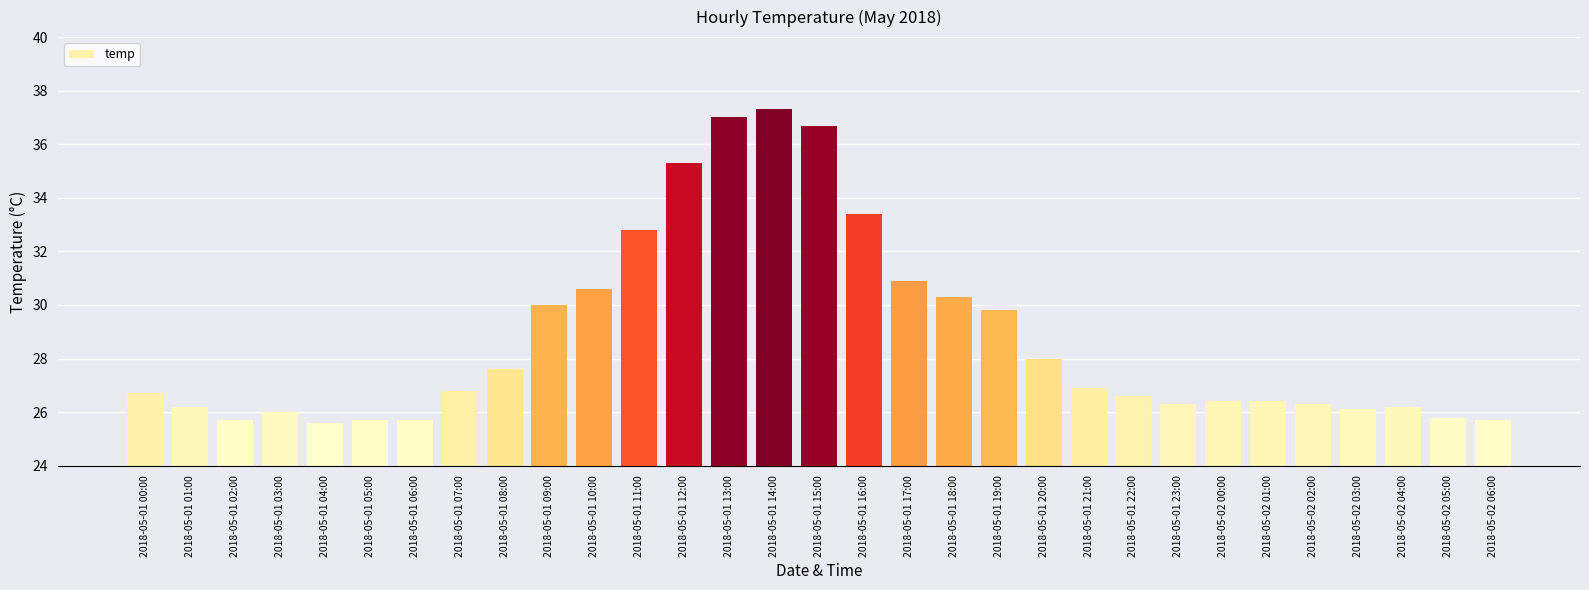

The chart shows a value of 9.0 at 2018-05-02 06:00. True or false?

False